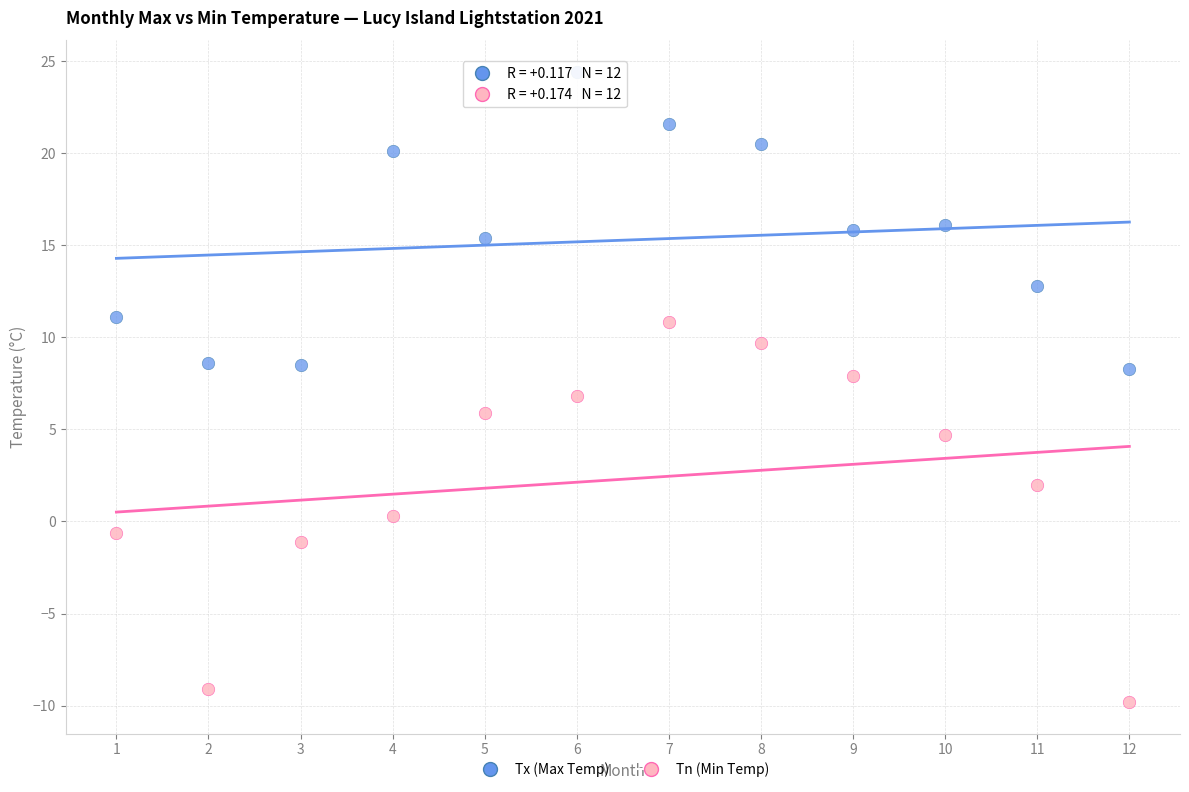

Across all data points, what is the range of X values (max minus min)?

11.0